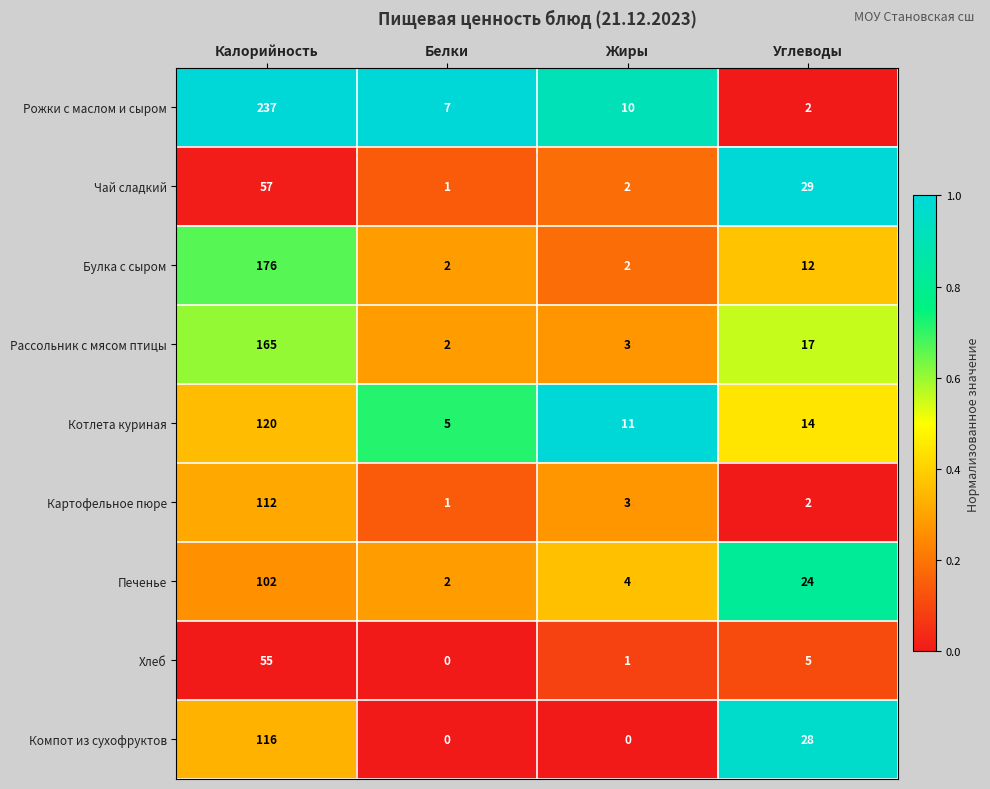

List the series in order of their peak value, lowest first.

Хлеб, Чай сладкий, Печенье, Картофельное пюре, Компот из сухофруктов, Котлета куриная, Рассольник с мясом птицы, Булка с сыром, Рожки с маслом и сыром